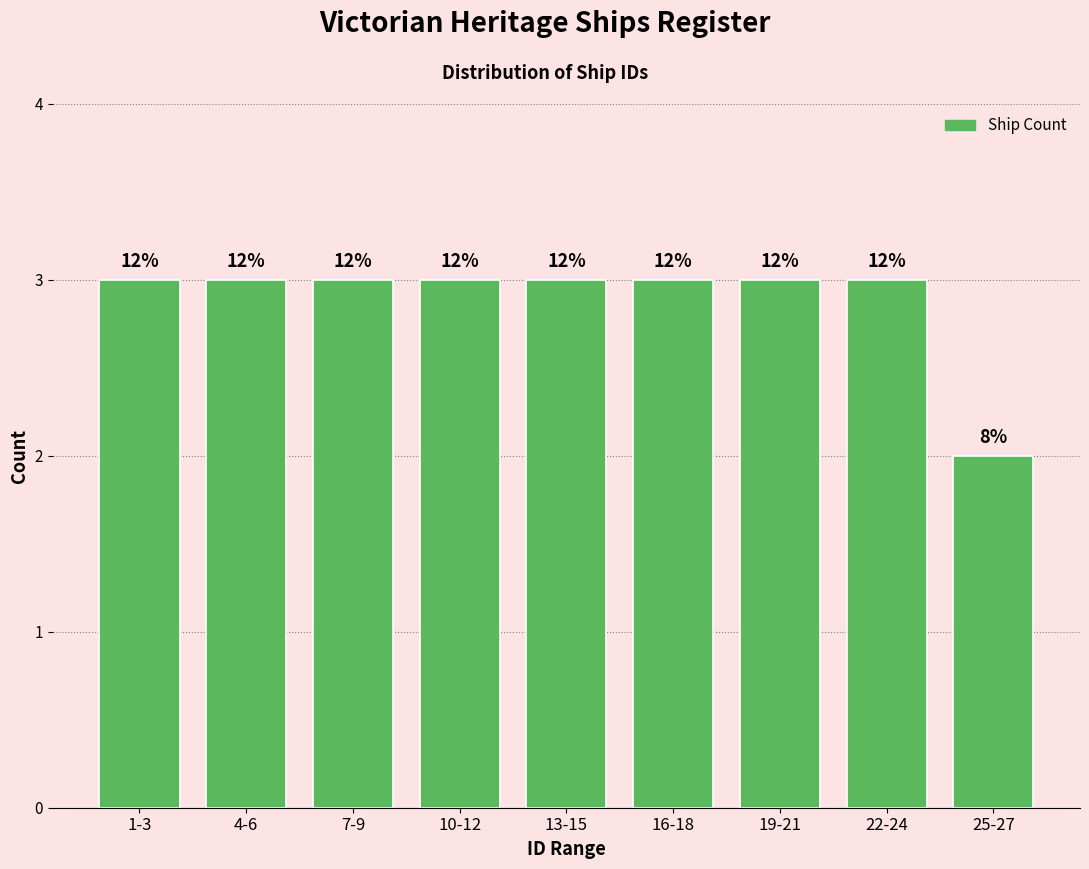

Does the chart contain any negative values?

No